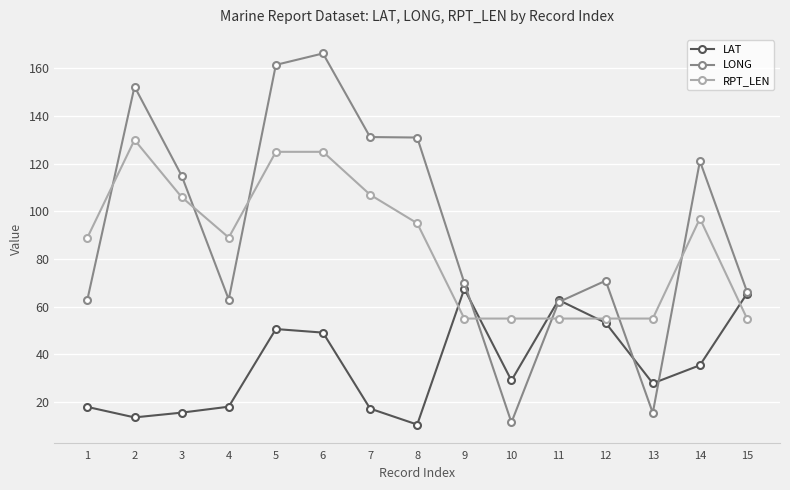

Which series changed the most between 6 and 9?

LONG